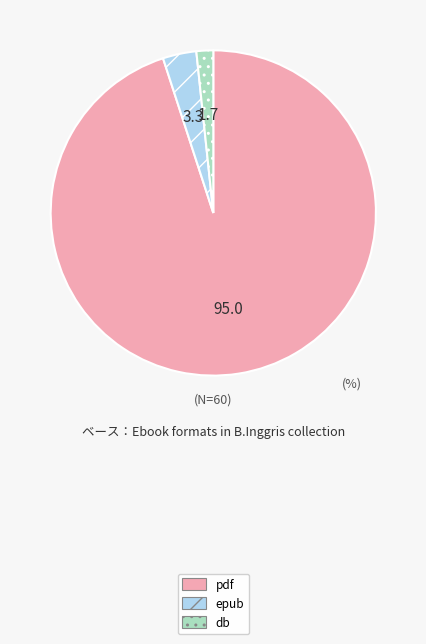

Does db represent more than half of the total?

No